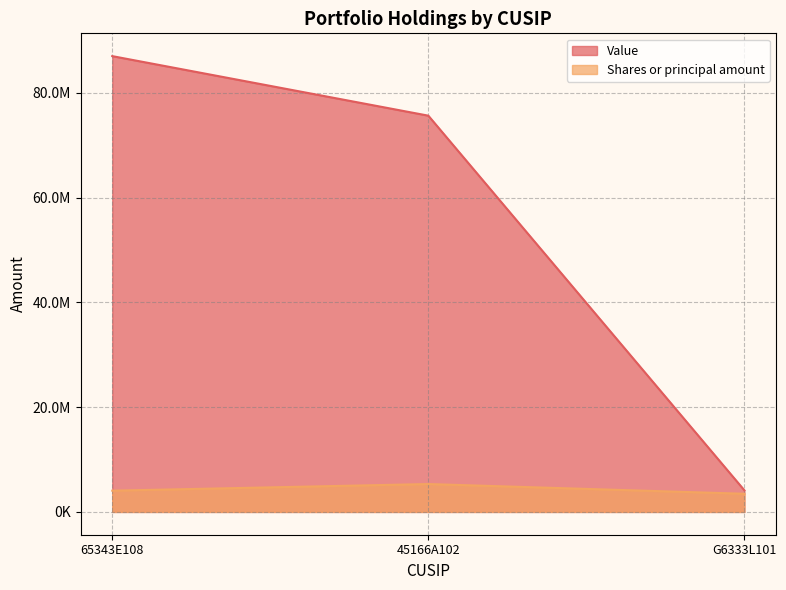

Reading left to right, what are all the values shown in this chart?

Value: 86980000	75618000	4124000
Shares or principal amount: 4056884	5321426	3466340